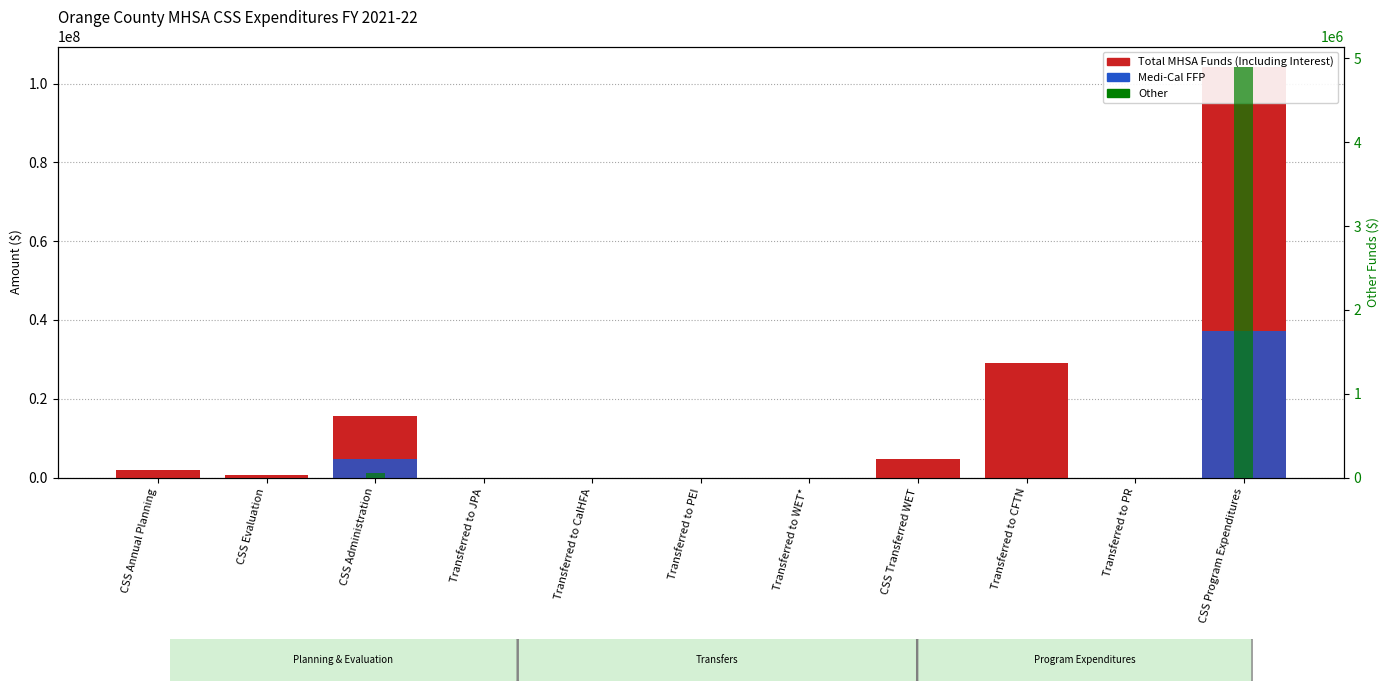

At which category does the chart reach its peak across all series?

CSS Program Expenditures